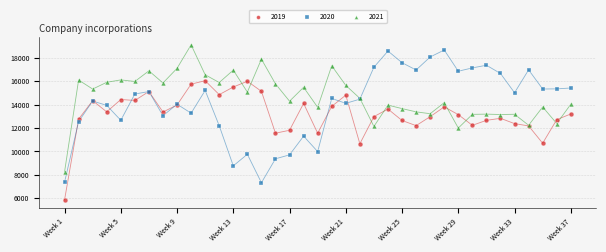

Which series reaches the minimum Y coordinate?

2019